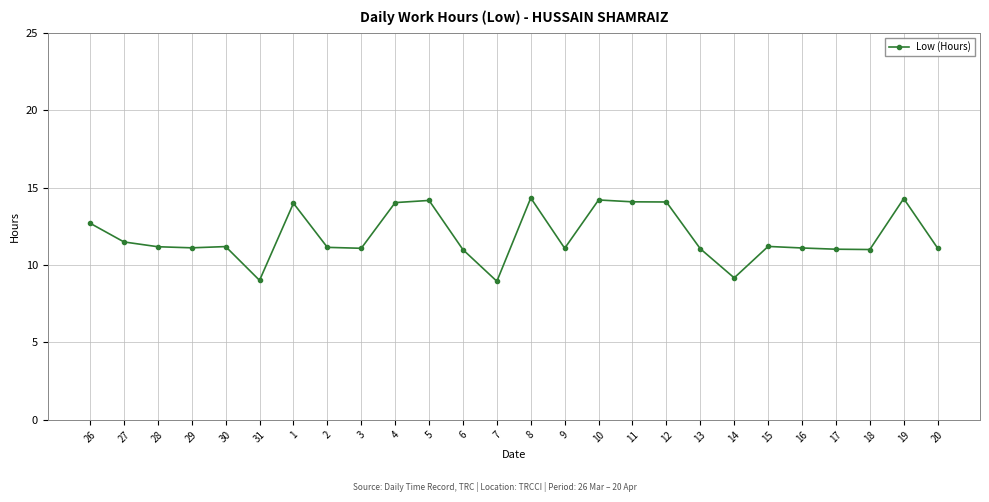

What is the maximum value shown in the chart?

14.3